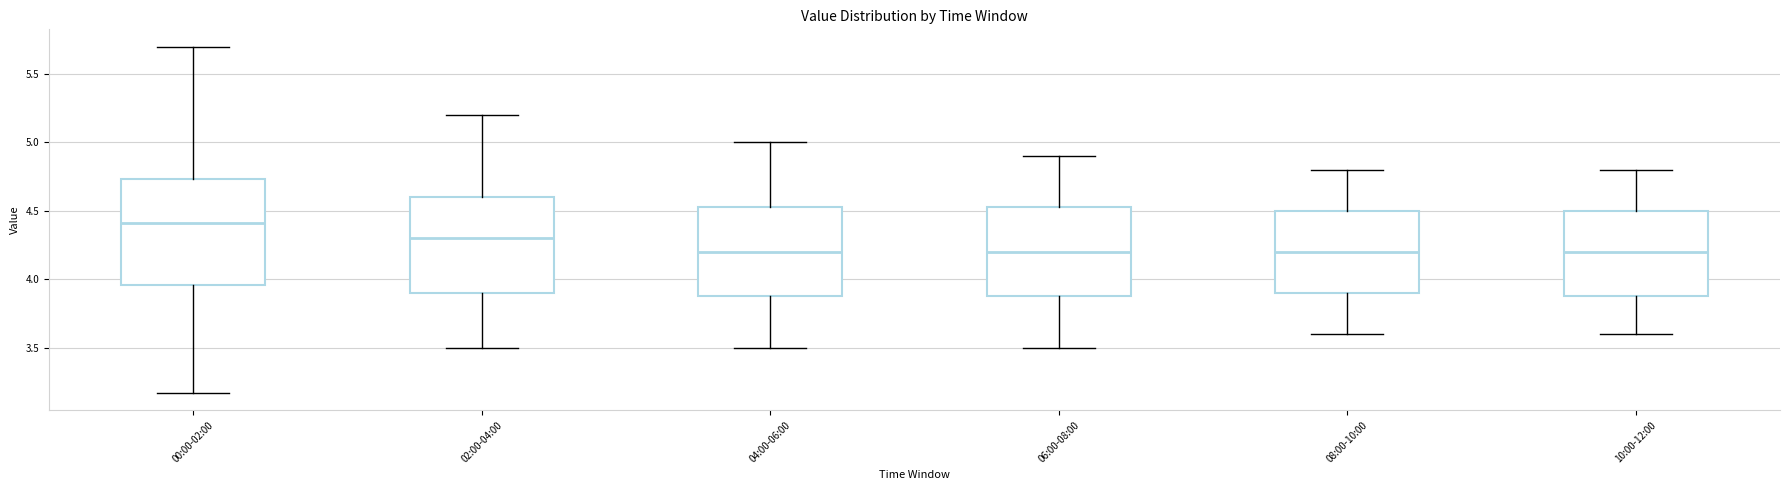

Which box has the highest median line?

00:00-02:00